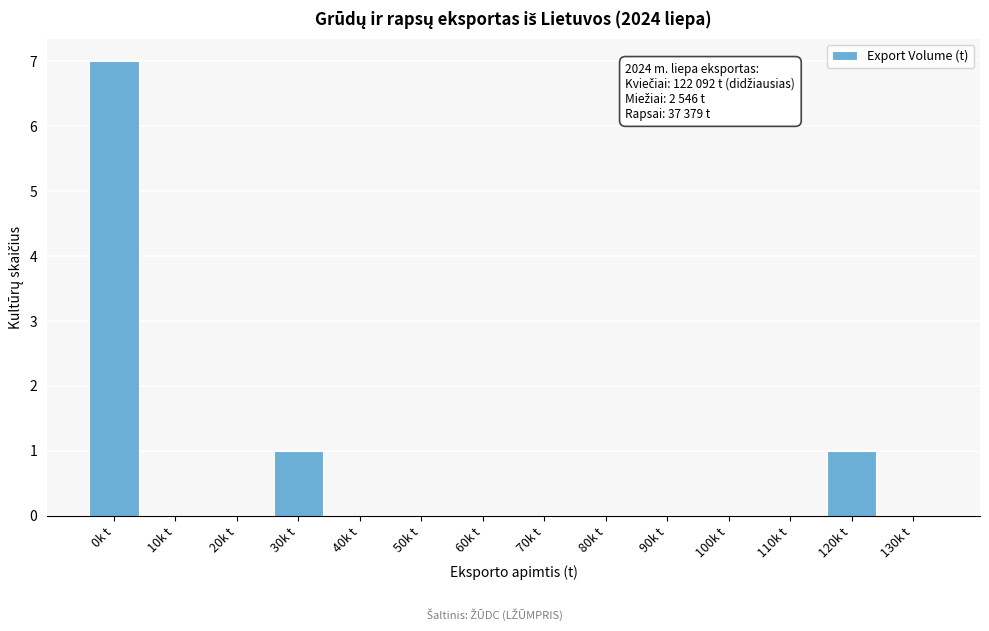

Reading left to right, transcribe all the data shown in this chart.

0k t=7	10k t=0	20k t=0	30k t=1	40k t=0	50k t=0	60k t=0	70k t=0	80k t=0	90k t=0	100k t=0	110k t=0	120k t=1	130k t=0